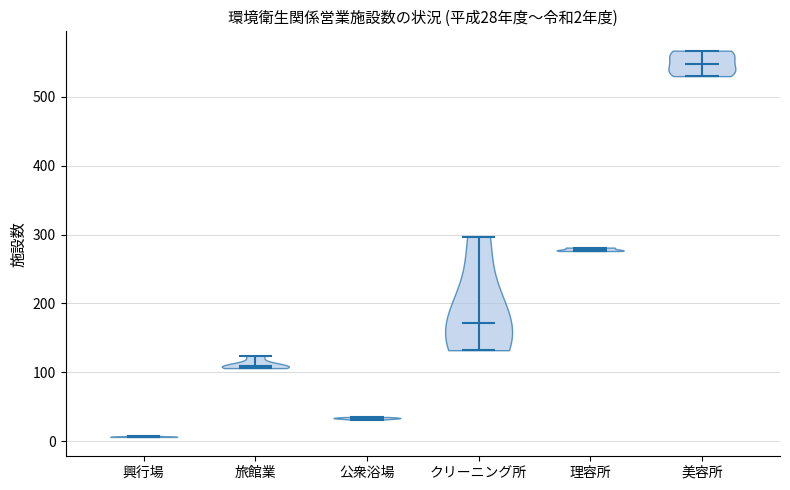

Which violin has the highest median line?

美容所